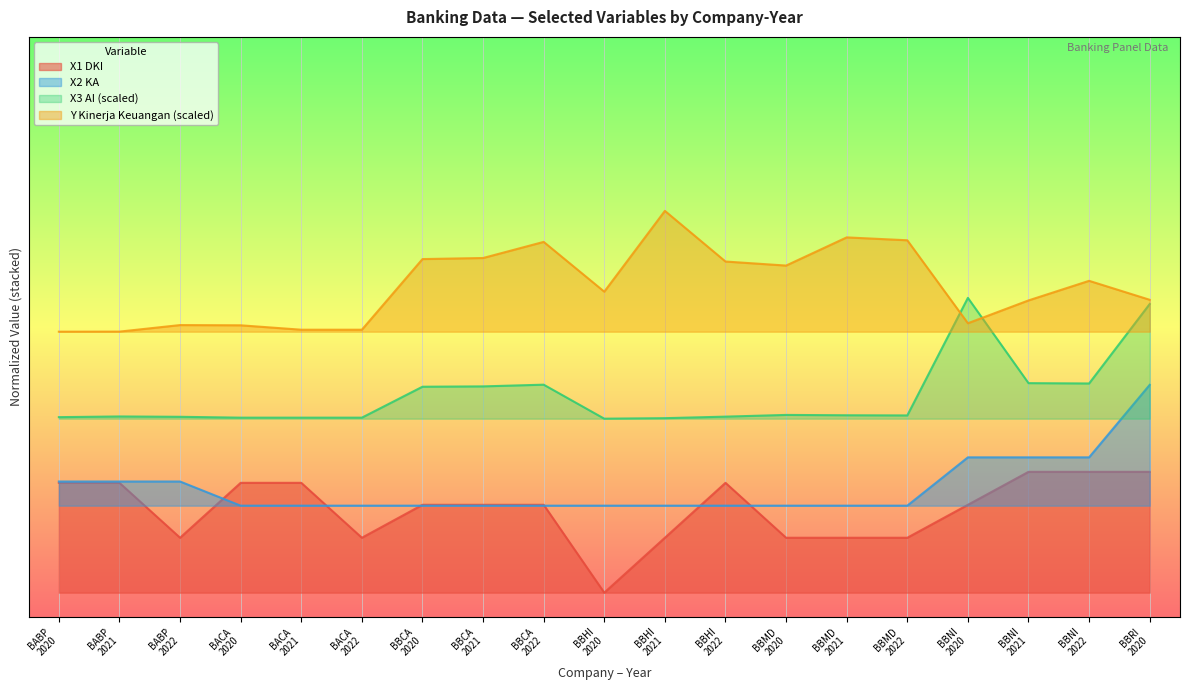

Which series has the largest range (max minus min)?

X1 DKI